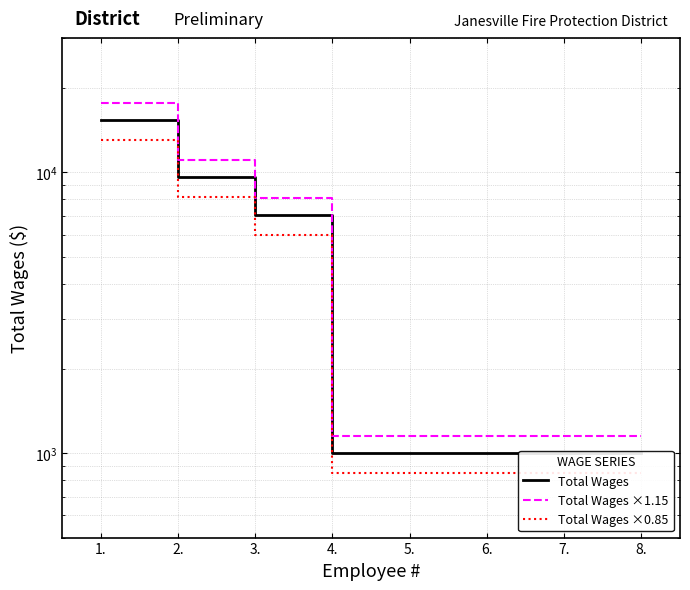

What is the approximate value of Total Wages at 7.?

1000.0